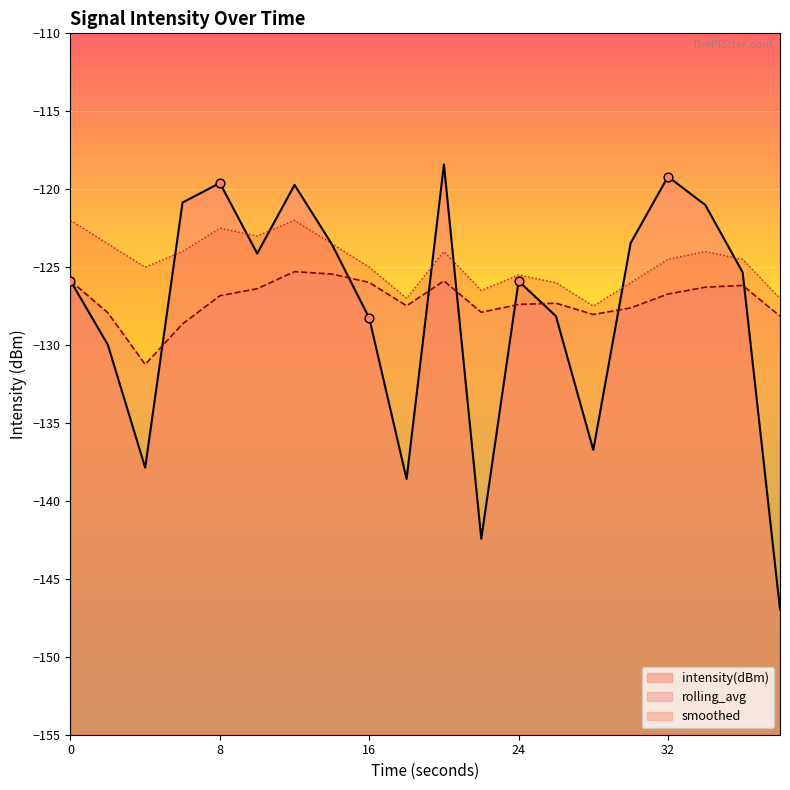

Which series has the widest spread of Y values?

intensity(dBm)